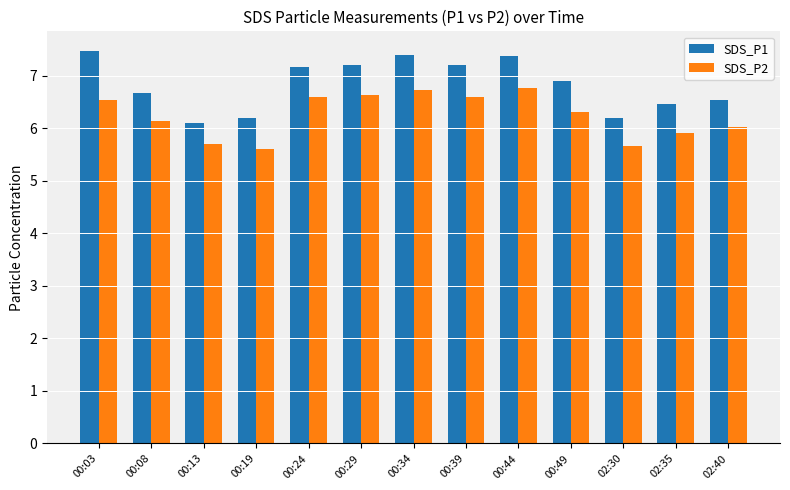

What is the spread (max minus min) of values at 00:13?

0.4